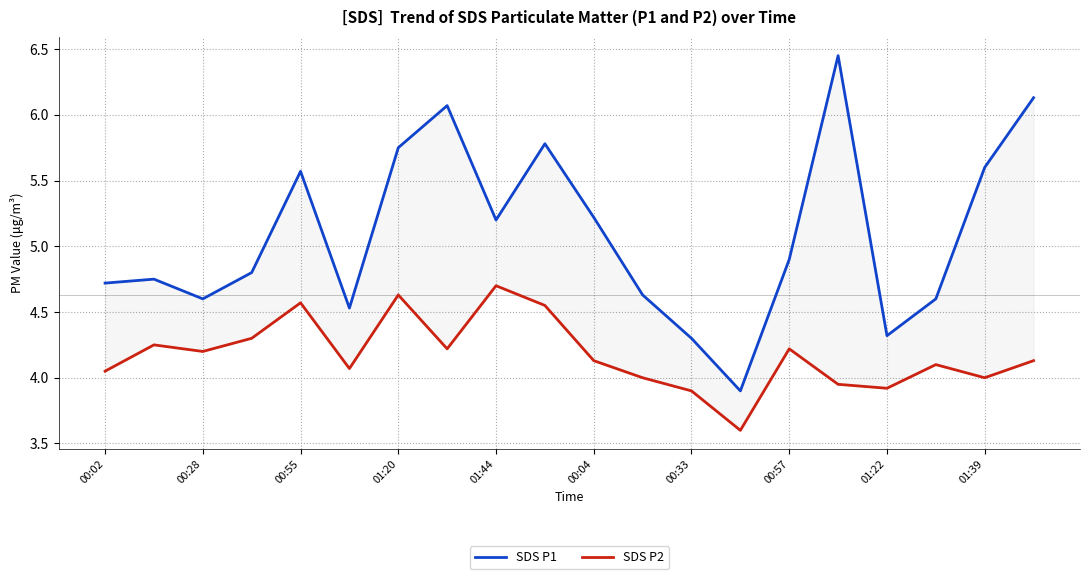

What value does the SDS P2 series have at 01:39?

4.0